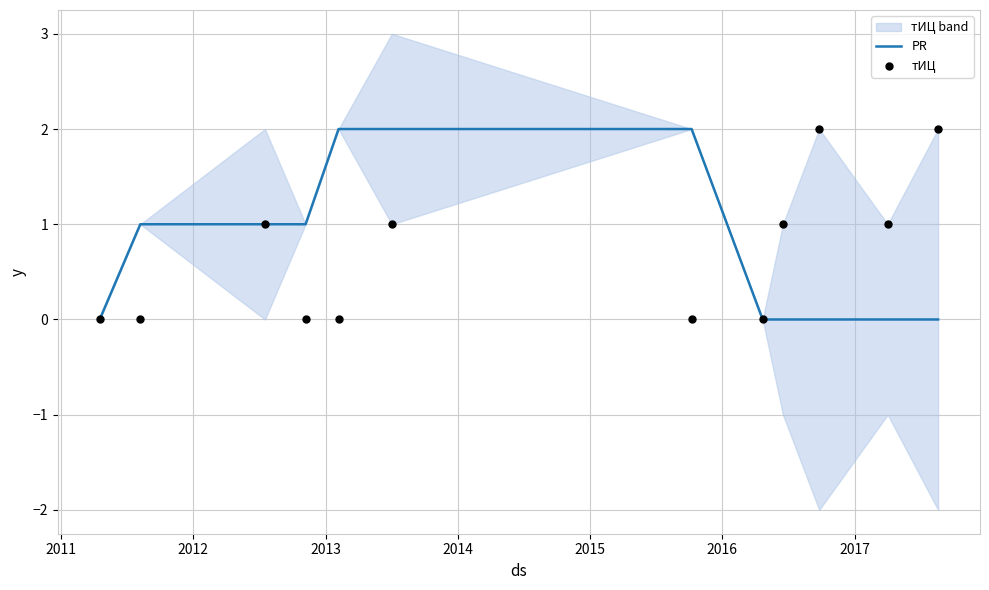

Is the value of тИЦ at 2014 greater than the value of PR at 2011?

No